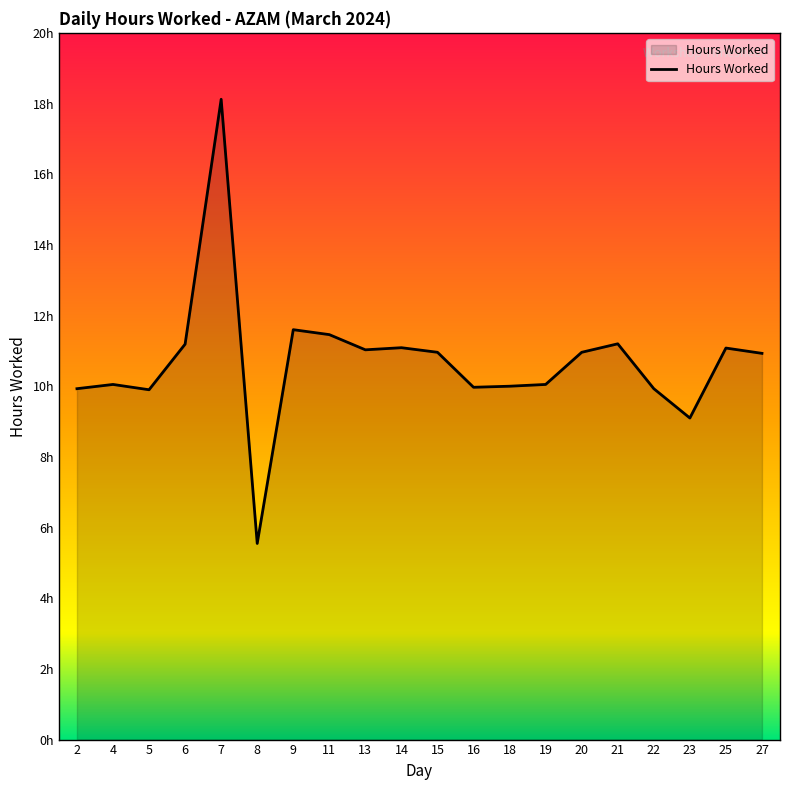

What is the value of the 3rd point from the left?

9.9